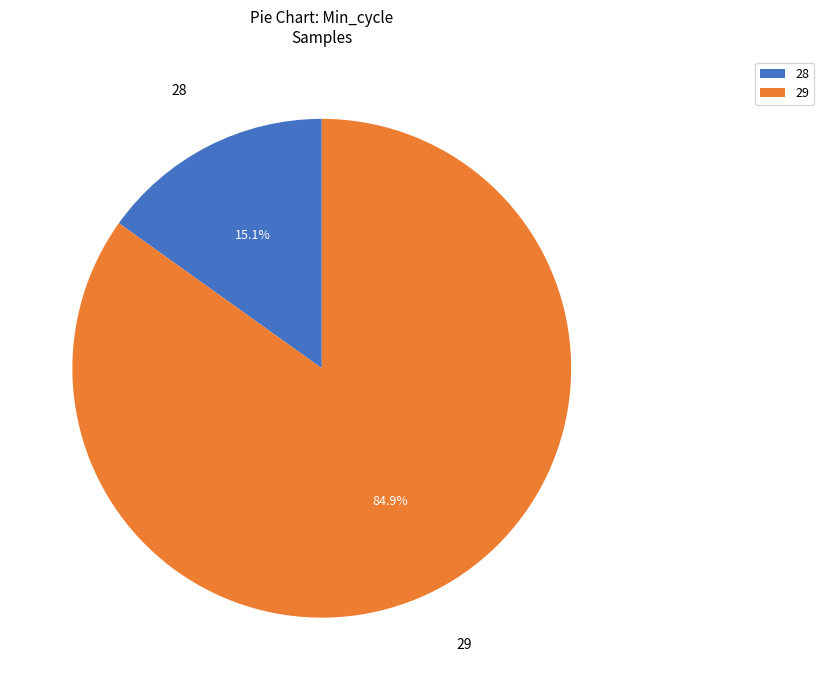

How many segments does this pie chart have?

2